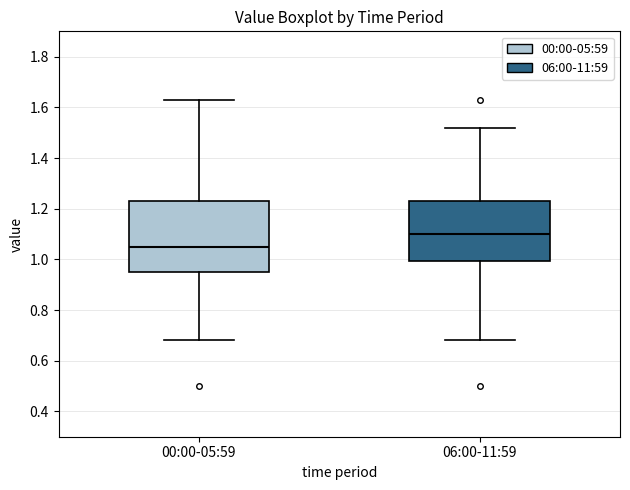

Reading left to right, transcribe this box plot: for each box, give where its median line is, the range the box spans, and where its two whiskers end, as read against the y-axis. The values are not printed on the chart, so give them approximately, as read against the axis.

00:00-05:59: median 1.06, box 0.96 to 1.24, whiskers 0.68 to 1.64
06:00-11:59: median 1.10, box 1.00 to 1.24, whiskers 0.68 to 1.52